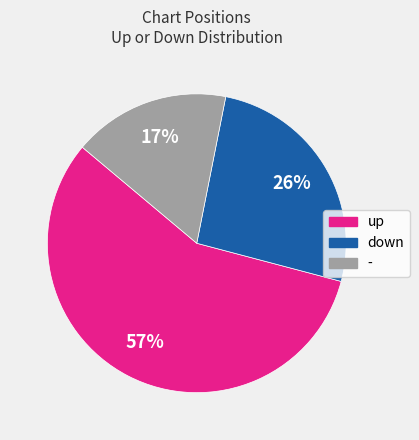

To the nearest percent, what percentage of the pie is up?

57%